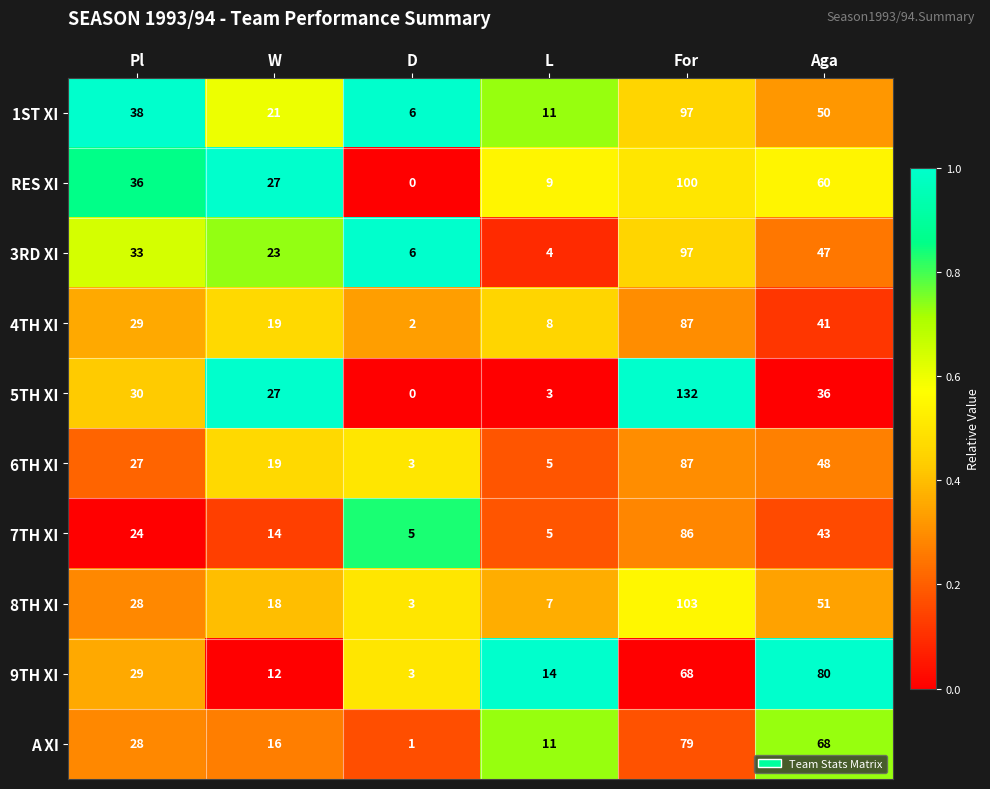

Which series has the largest total across all categories?

RES XI